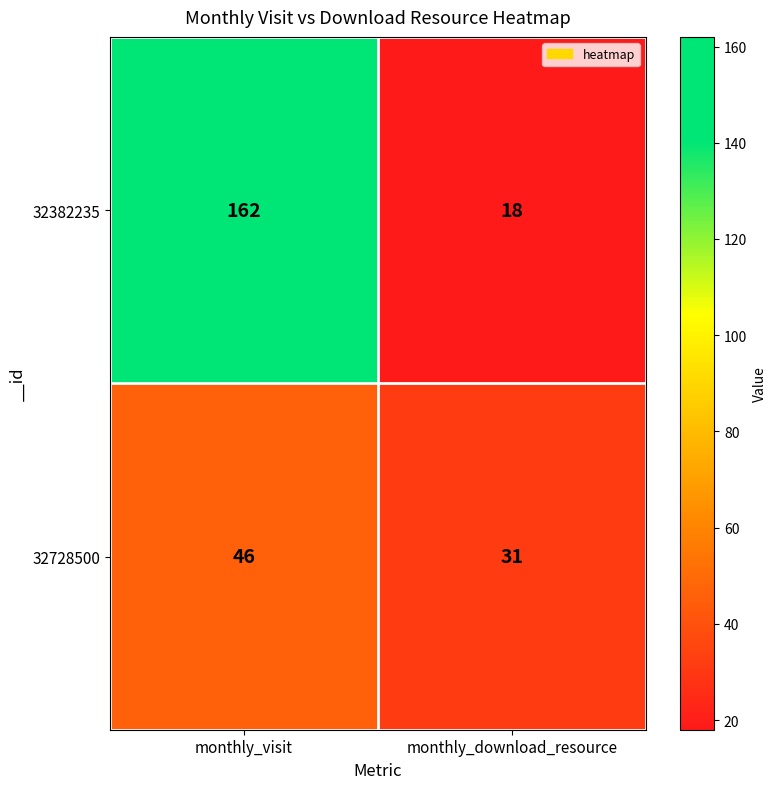

At which label is 32728500 closest to 38?

monthly_download_resource